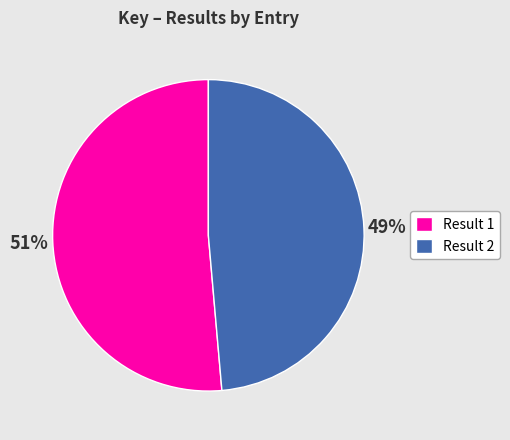

To the nearest percent, what is the combined percentage of Result 1 and Result 2?

100%